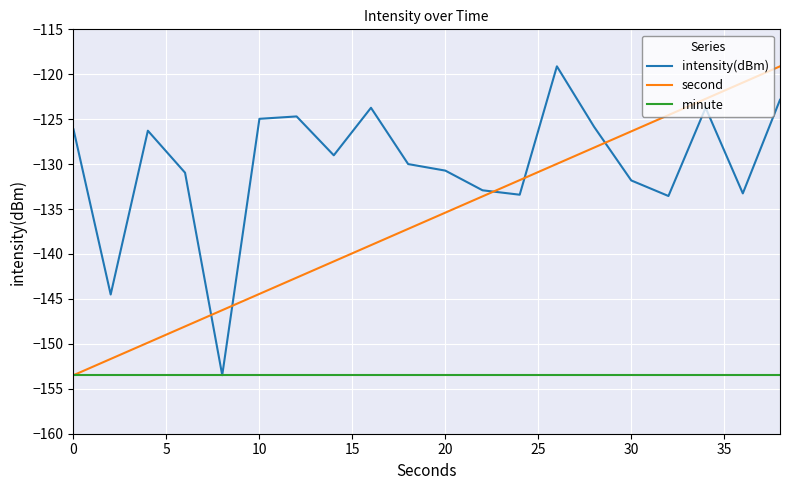

Which series has the largest total across all categories?

intensity(dBm)